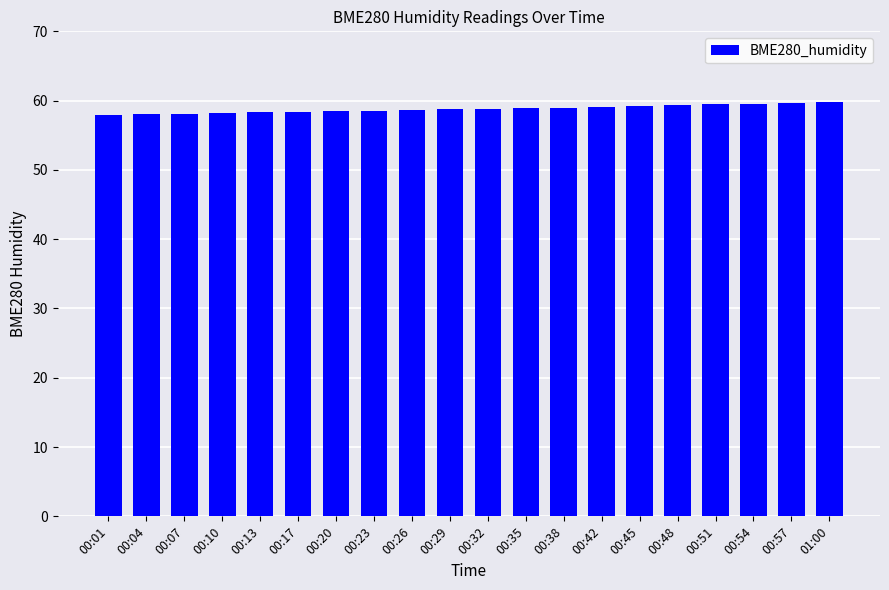

What is the sum of the values at 00:57 and 00:35?

118.6